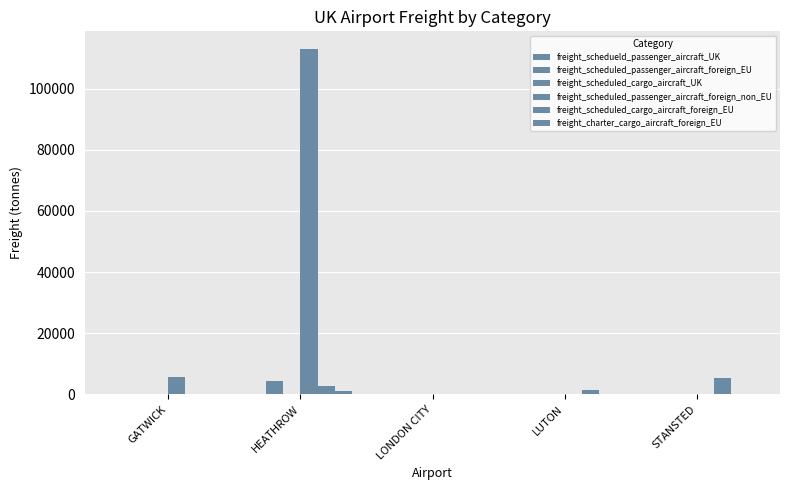

Are the bars grouped side by side (vs. stacked)?

Yes